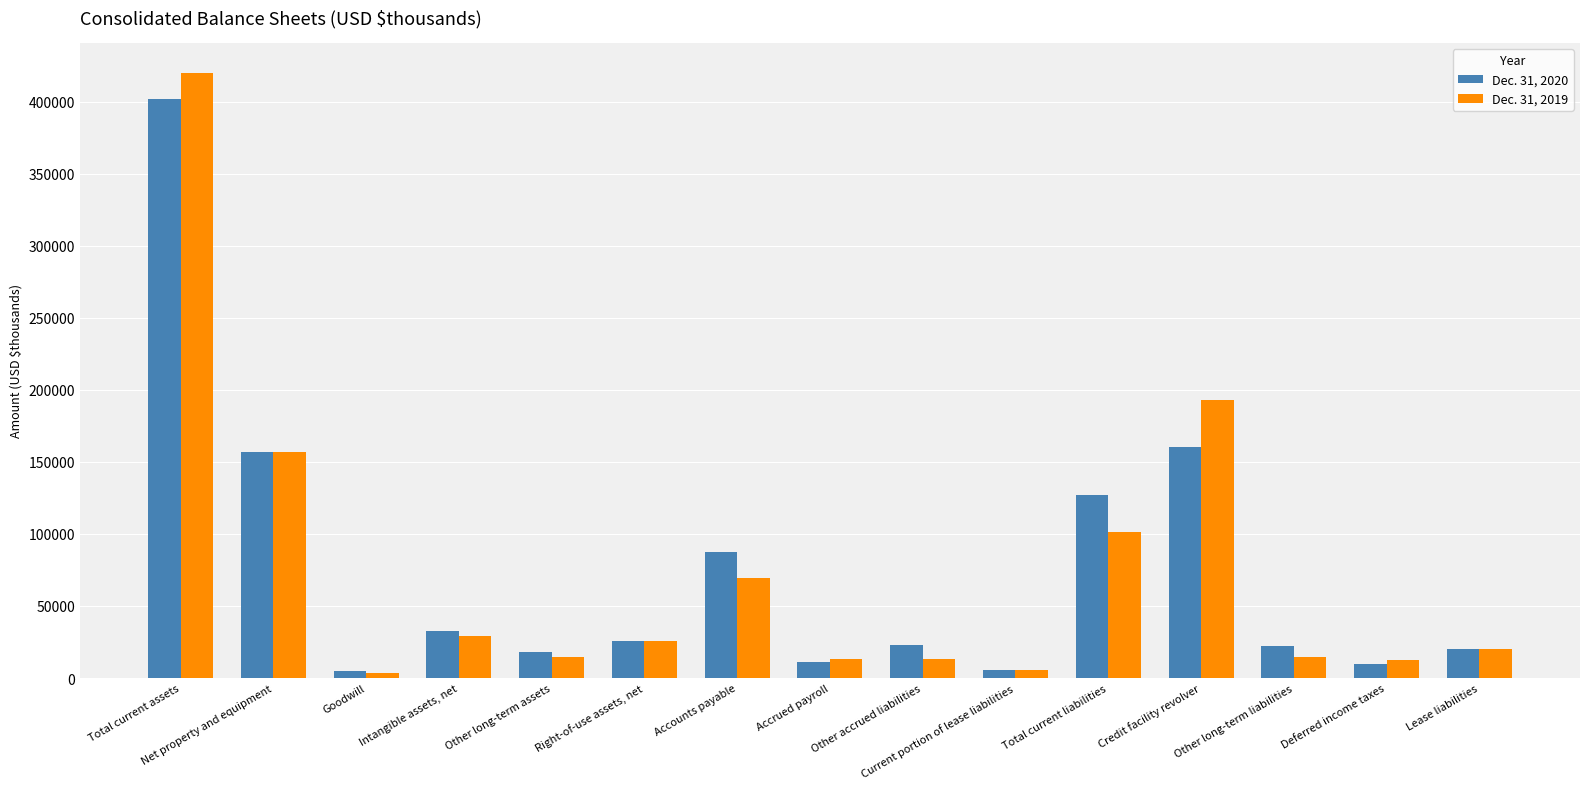

Which series changed the most between Total current assets and Right-of-use assets, net?

Dec. 31, 2019